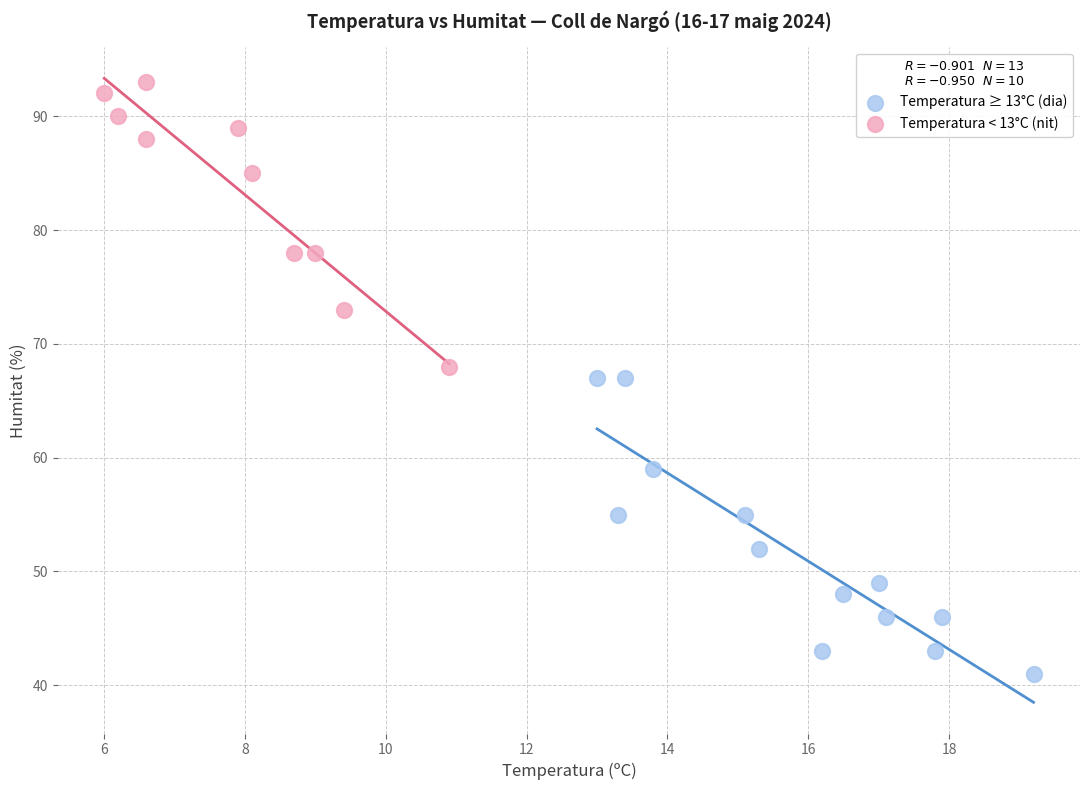

Which series reaches the minimum Y coordinate?

Temperatura ≥ 13°C (dia)